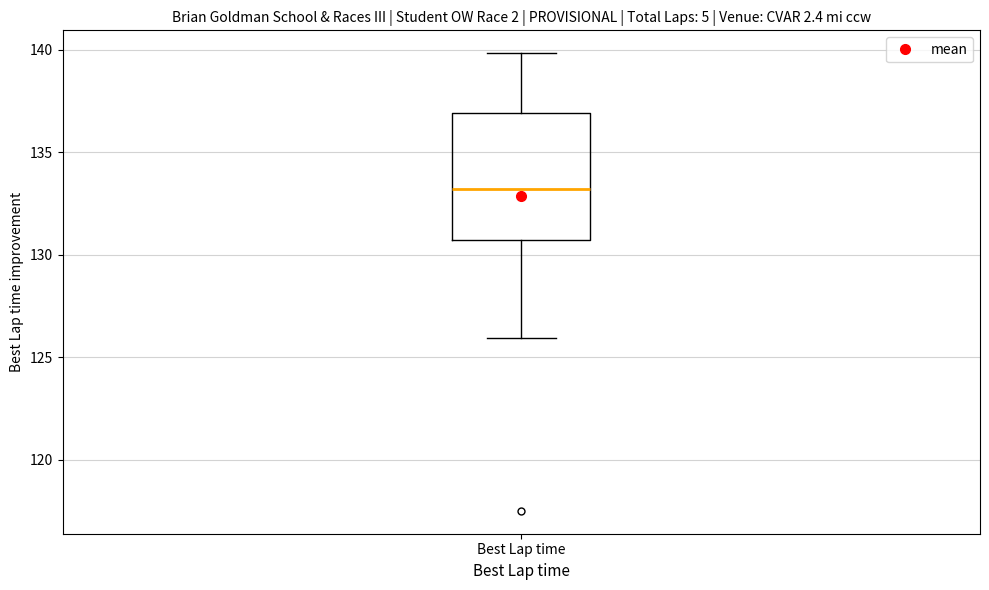

Read this box plot against the y-axis: the position of the median line, the range covered by the box, and the ends of both whiskers. The values are not printed on the chart, so give them approximately, as read against the axis.

median 133.0, box 130.5 to 137.0, whiskers 126.0 to 140.0